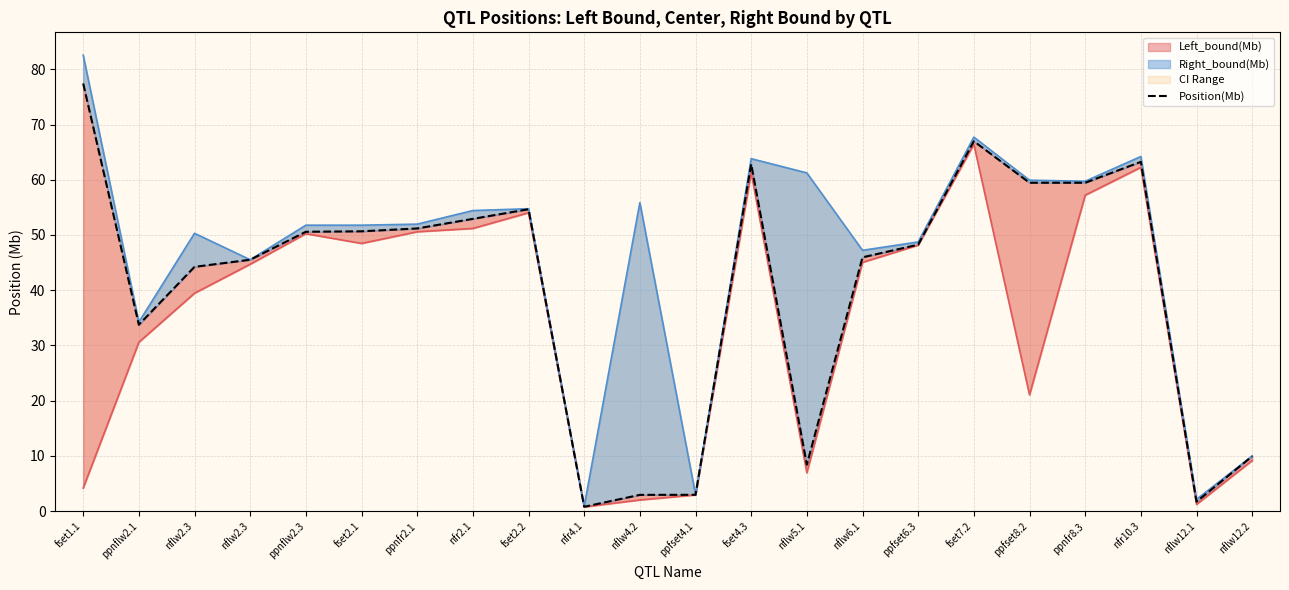

Rank the categories by value from lowest to highest.

nfr4.1, nflw12.1, nflw4.2, ppfset4.1, nflw5.1, nflw12.2, ppnflw2.1, nflw2.3, nflw2.3, nflw6.1, ppfset6.3, ppnflw2.3, fset2.1, ppnfr2.1, nfr2.1, fset2.2, ppfset8.2, ppnfr8.3, fset4.3, nfr10.3, fset7.2, fset1.1